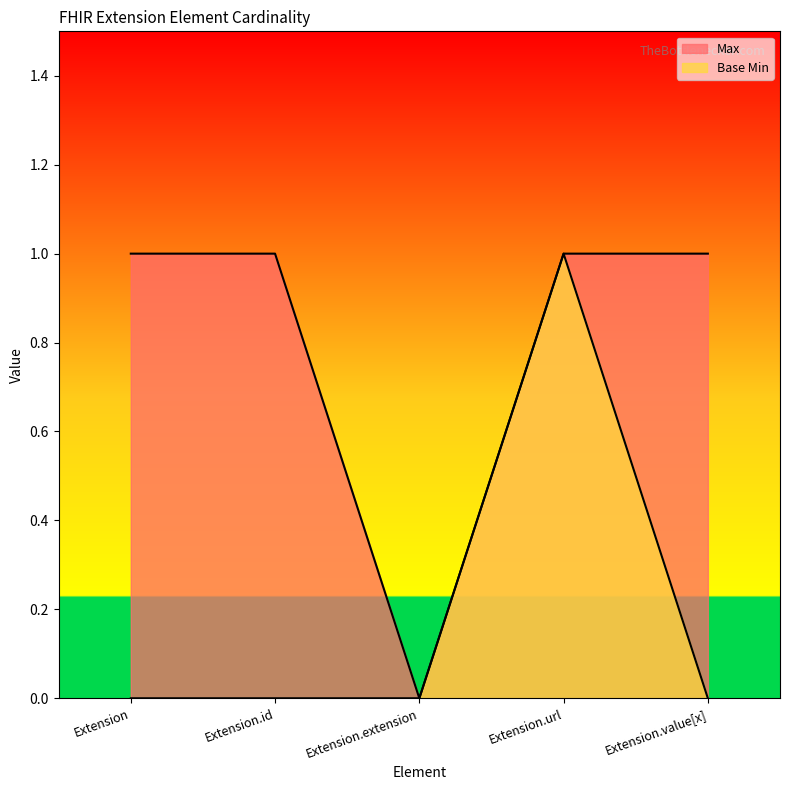

Rank the categories by Max value from highest to lowest.

Extension, Extension.id, Extension.url, Extension.value[x], Extension.extension